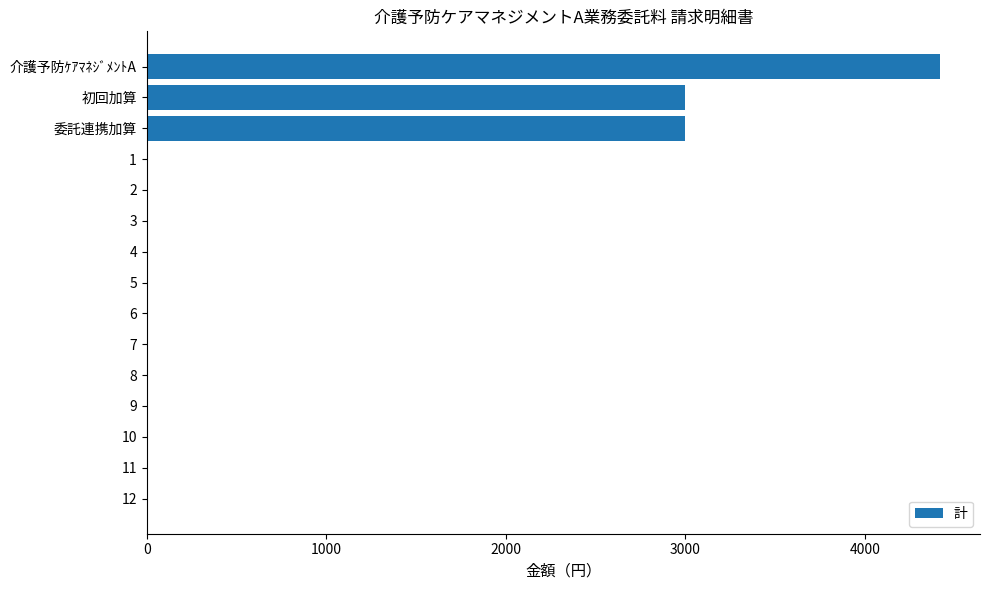

The chart shows a value of 3000 at 委託連携加算. True or false?

True